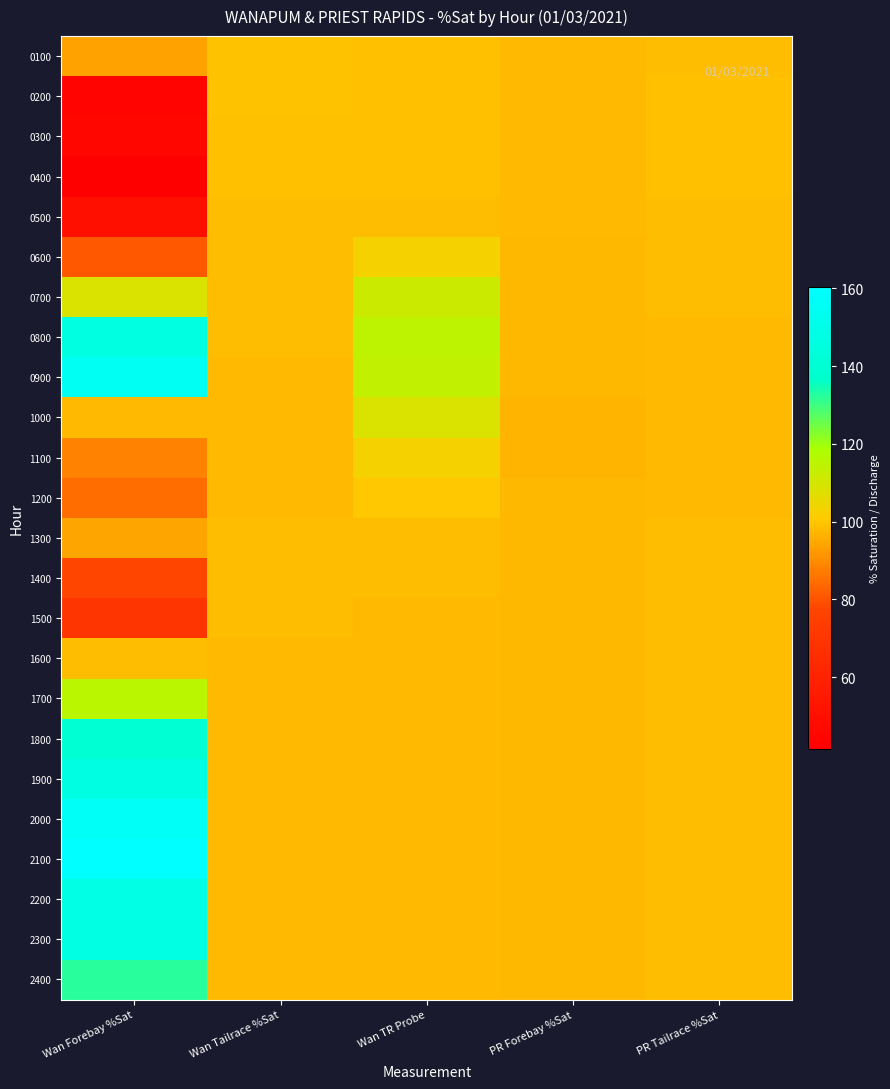

At how many categories does at least one series exceed 89?

5